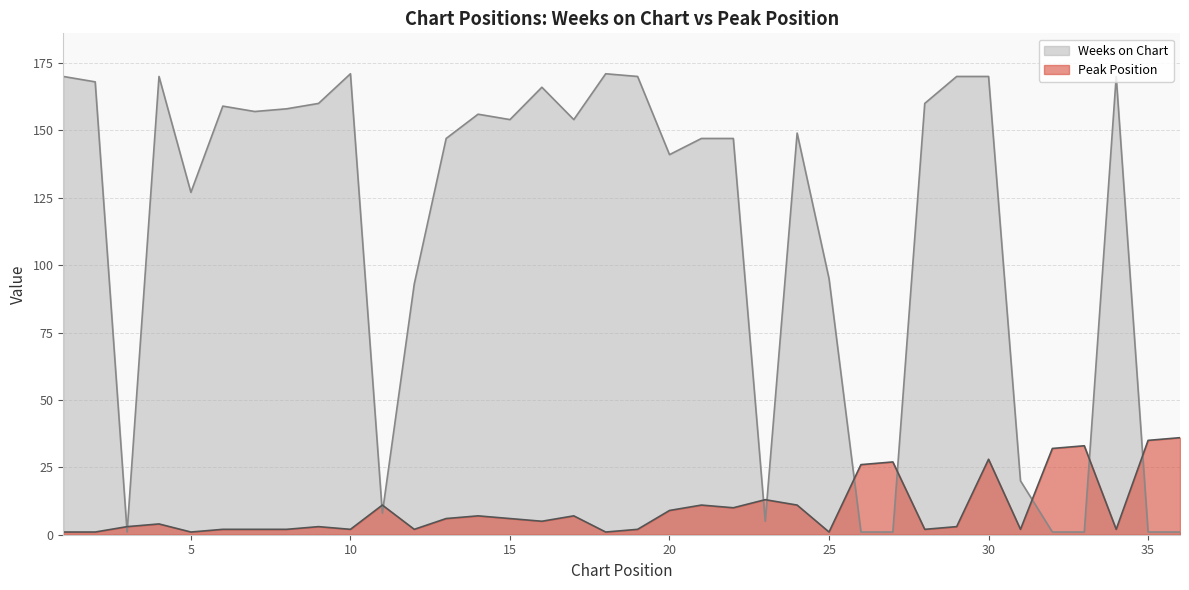

How many data points in Weeks on Chart are less than 154?

18